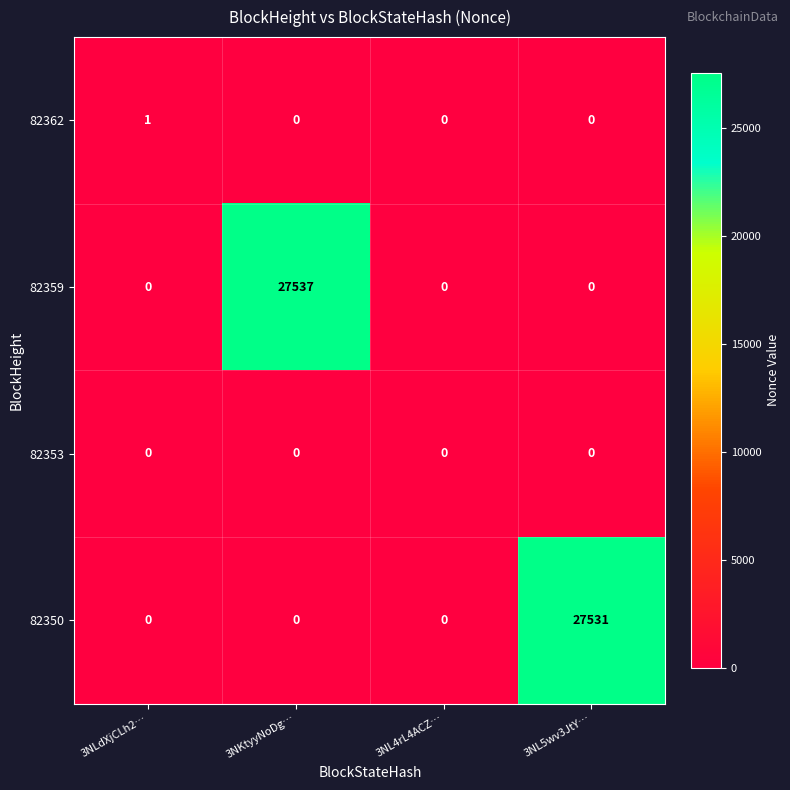

What is the approximate value of 82350 at 3NL5wv3JtY…, to the nearest 100?

27500